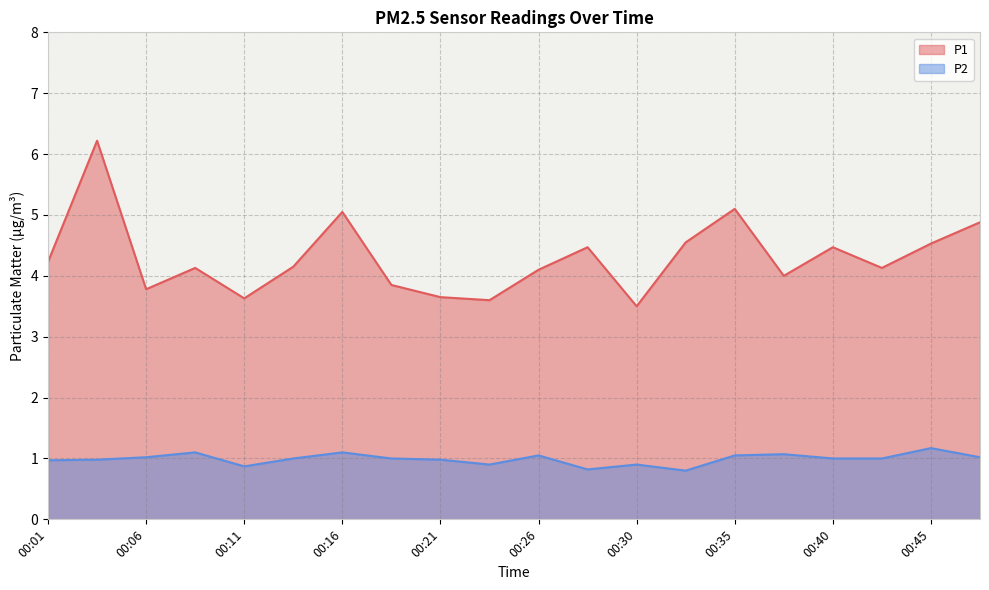

Reading left to right, what are all the values shown in this chart?

P1: 4.2	6.2	3.8	4.1	3.6	4.2	5.0	3.9	3.6	3.6	4.1	4.5	3.5	4.5	5.1	4.0	4.5	4.1	4.5	4.9
P2: 1.0	1.0	1.0	1.1	0.9	1.0	1.1	1.0	1.0	0.9	1.1	0.8	0.9	0.8	1.1	1.1	1.0	1.0	1.2	1.0